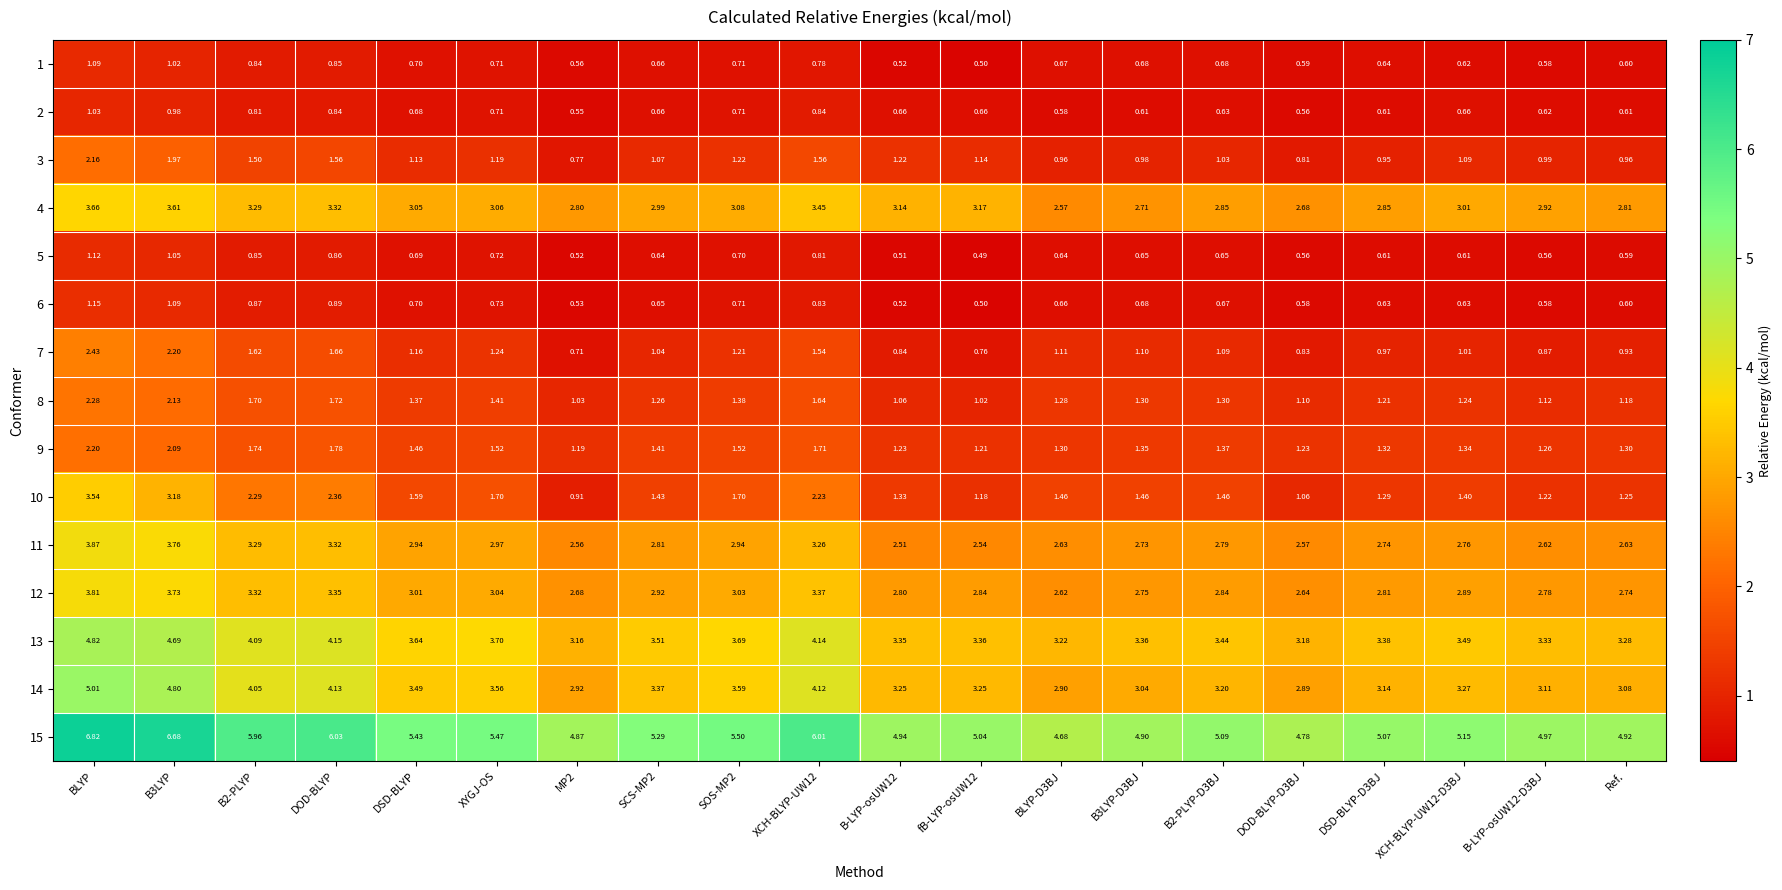

Is the value of 4 at B3LYP-D3BJ greater than the value of 15 at SCS-MP2?

No